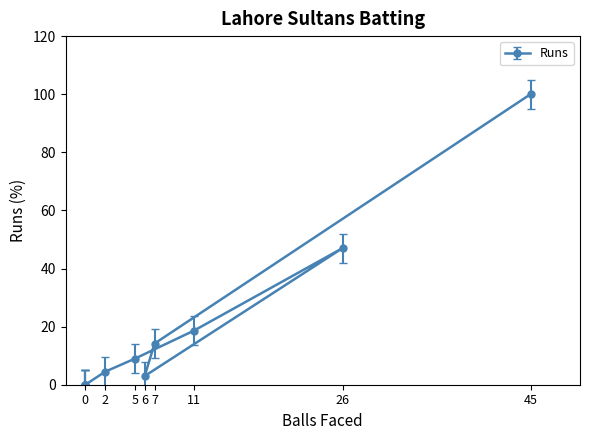

Is this an area chart (filled region under the line)?

No